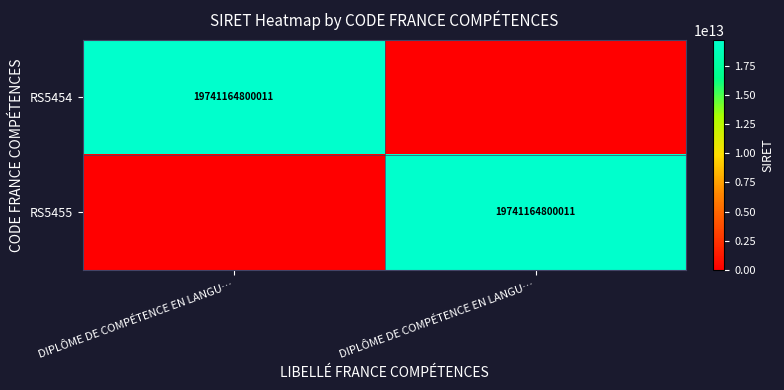

List the labels in order of RS5454 value, smallest first.

DIPLÔME DE COMPÉTENCE EN LANGU…, DIPLÔME DE COMPÉTENCE EN LANGU…